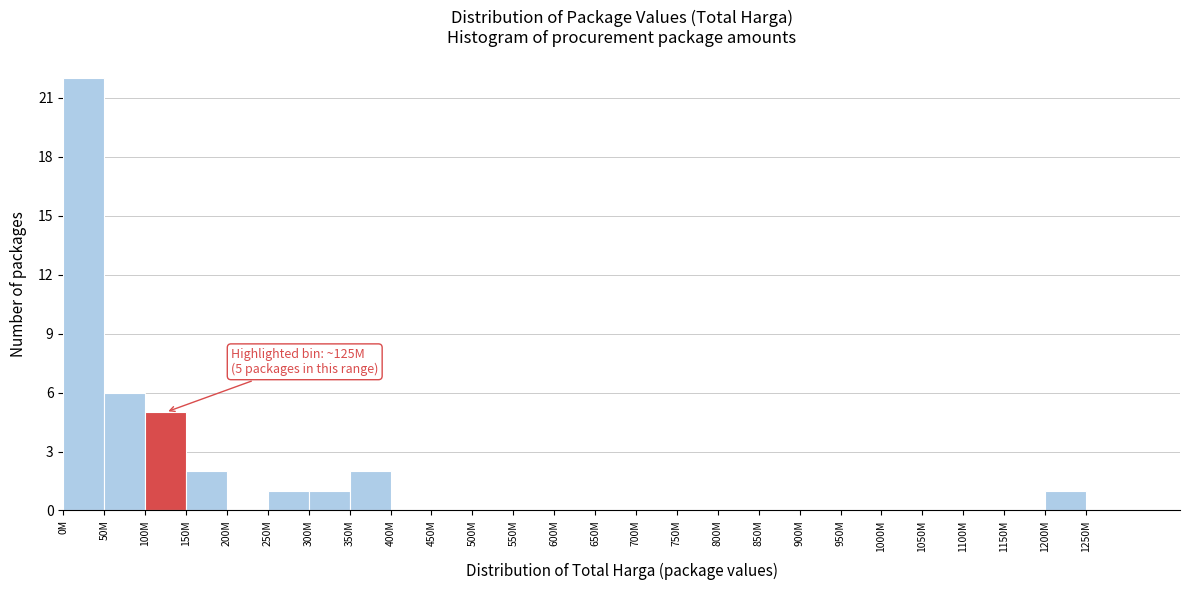

Reading right to left, list all the values displayed in this chart.

1250M=0	1200M=1	1150M=0	1100M=0	1050M=0	1000M=0	950M=0	900M=0	850M=0	800M=0	750M=0	700M=0	650M=0	600M=0	550M=0	500M=0	450M=0	400M=0	350M=2	300M=1	250M=1	200M=0	150M=2	100M=5	50M=6	0M=22